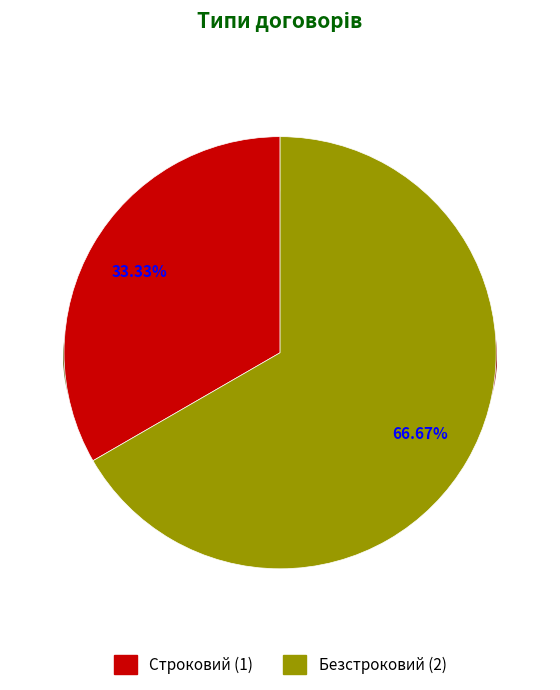

Is Строковий the majority of the pie?

No